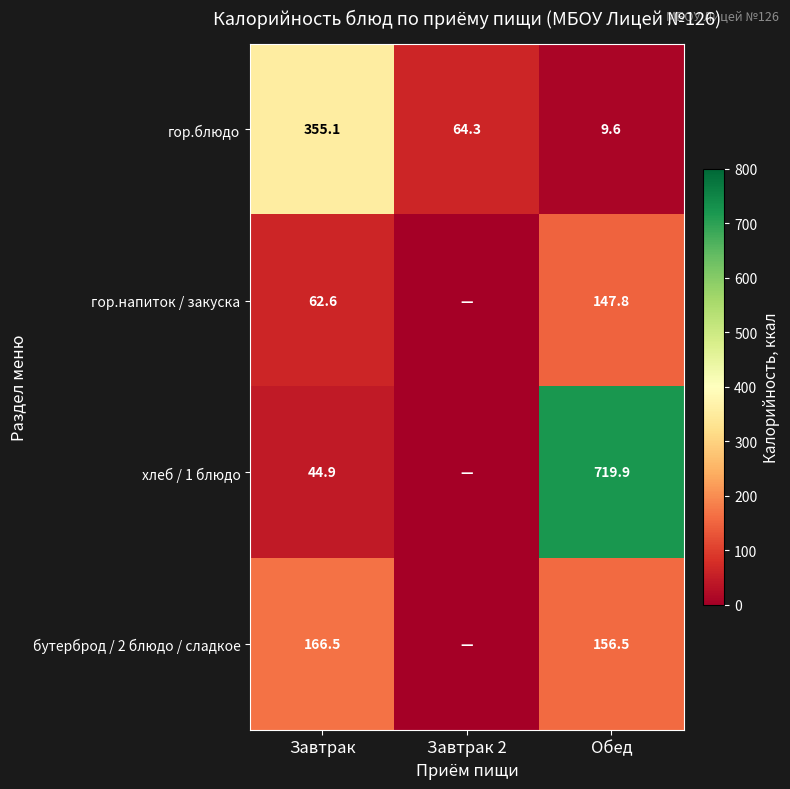

What is the spread (max minus min) of values at Завтрак 2?

64.3